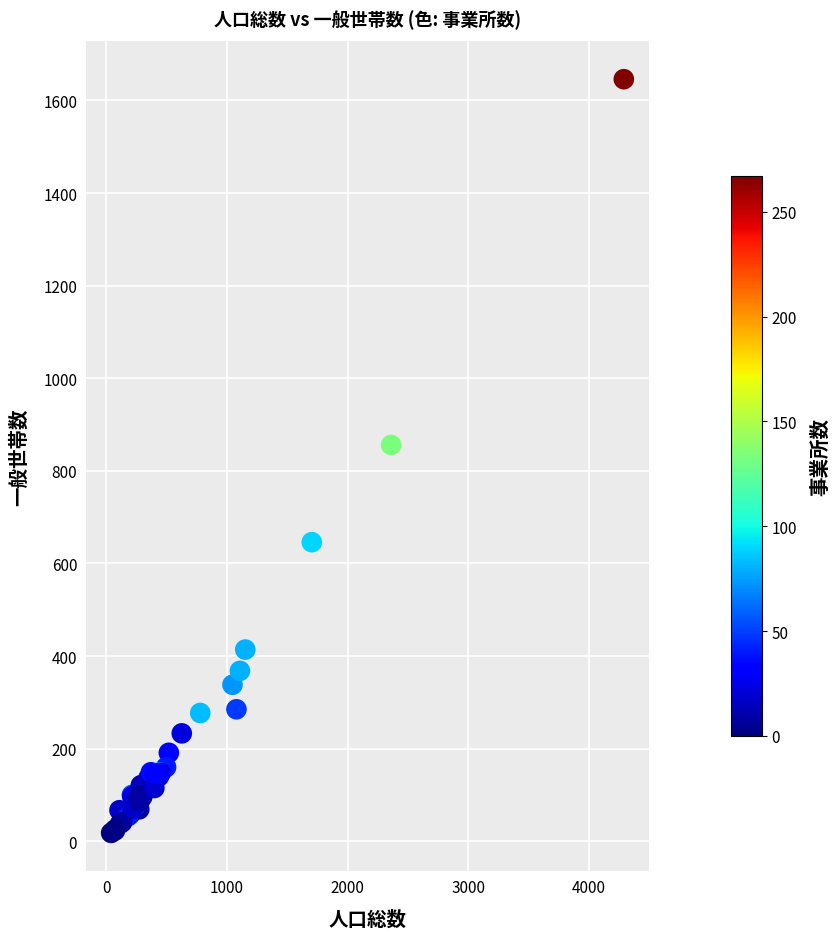

What Y value in the scatter plot is closest to 832?

856